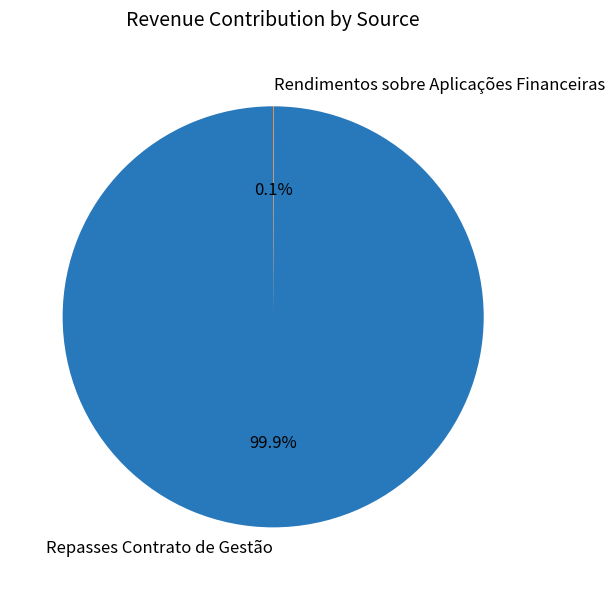

How much of the chart is everything except Repasses Contrato de Gestão?

0.1%